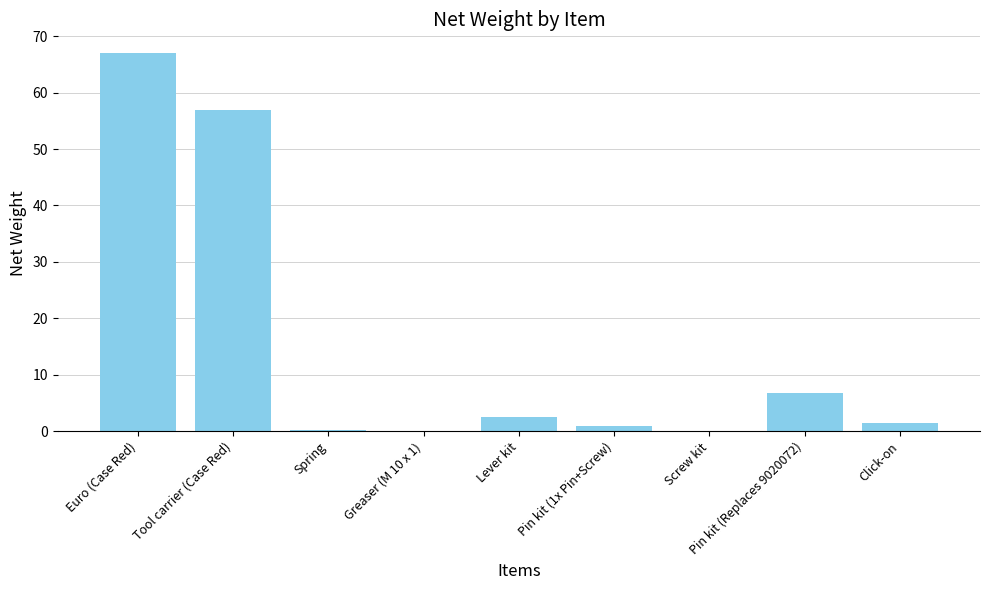

Which has a higher value, Euro (Case Red) or Screw kit?

Euro (Case Red)